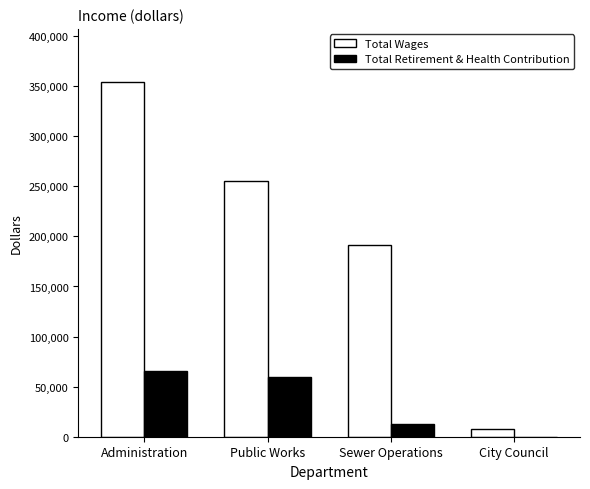

What is the maximum value for Total Retirement & Health Contribution?

65655